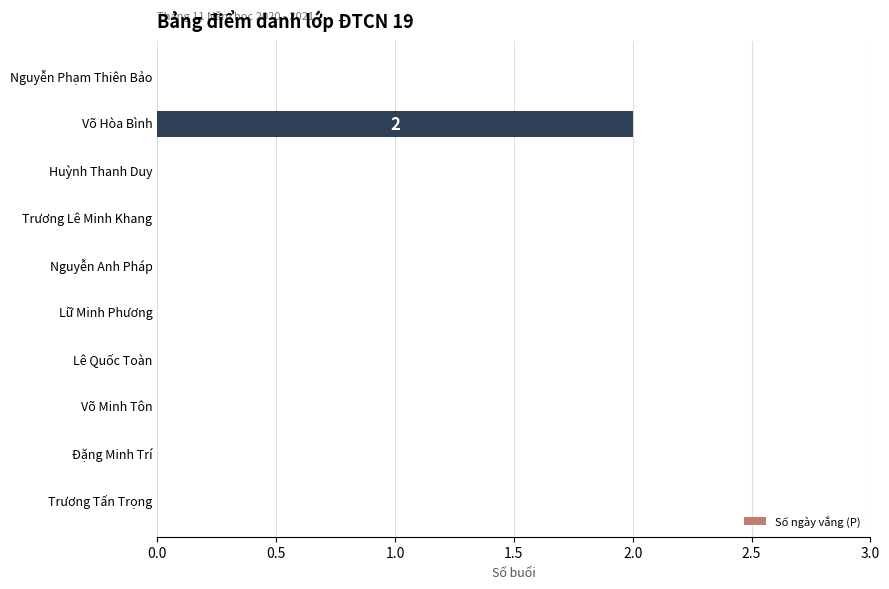

Which category has the highest value across all series?

Võ Hòa Bình